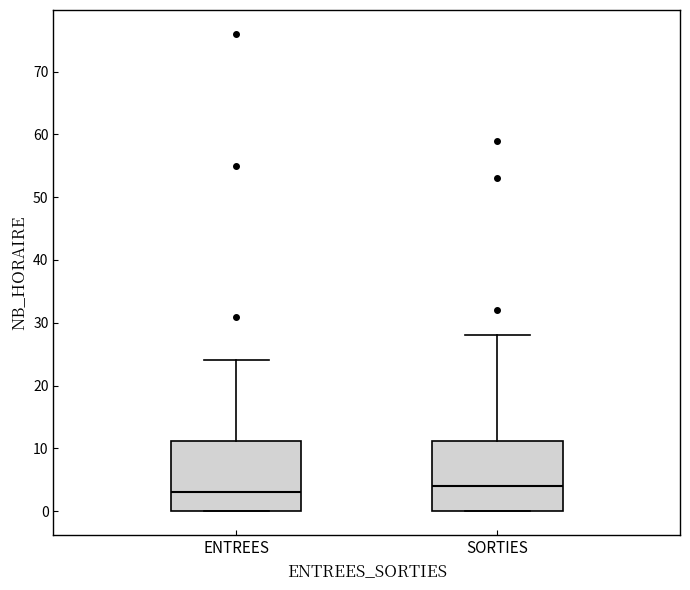

Where does the median line of the box for ENTREES sit on the y-axis? The values are not printed on the chart, so give them approximately, as read against the axis.

3